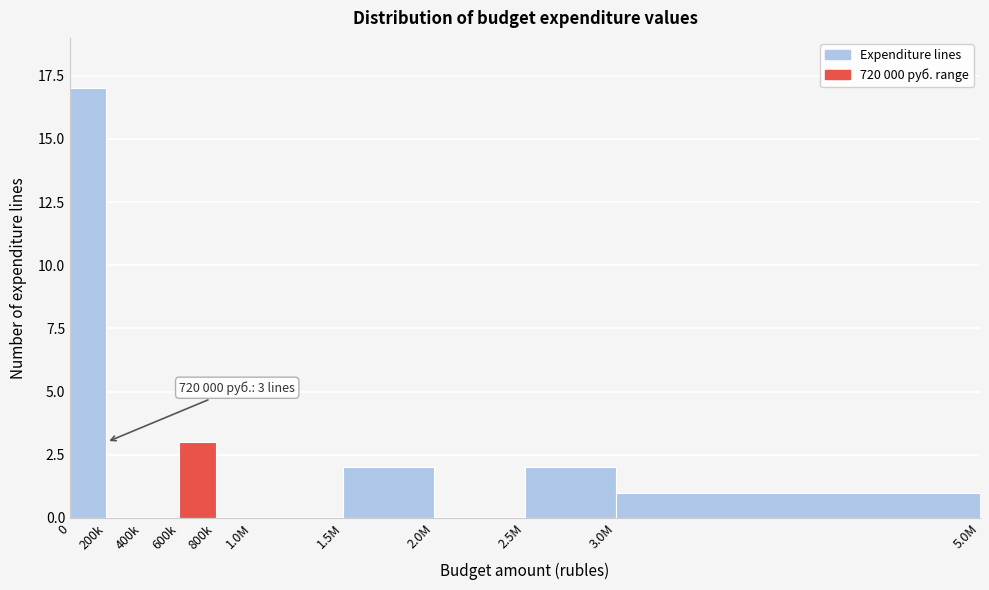

The value at 800k is 11. True or false?

False